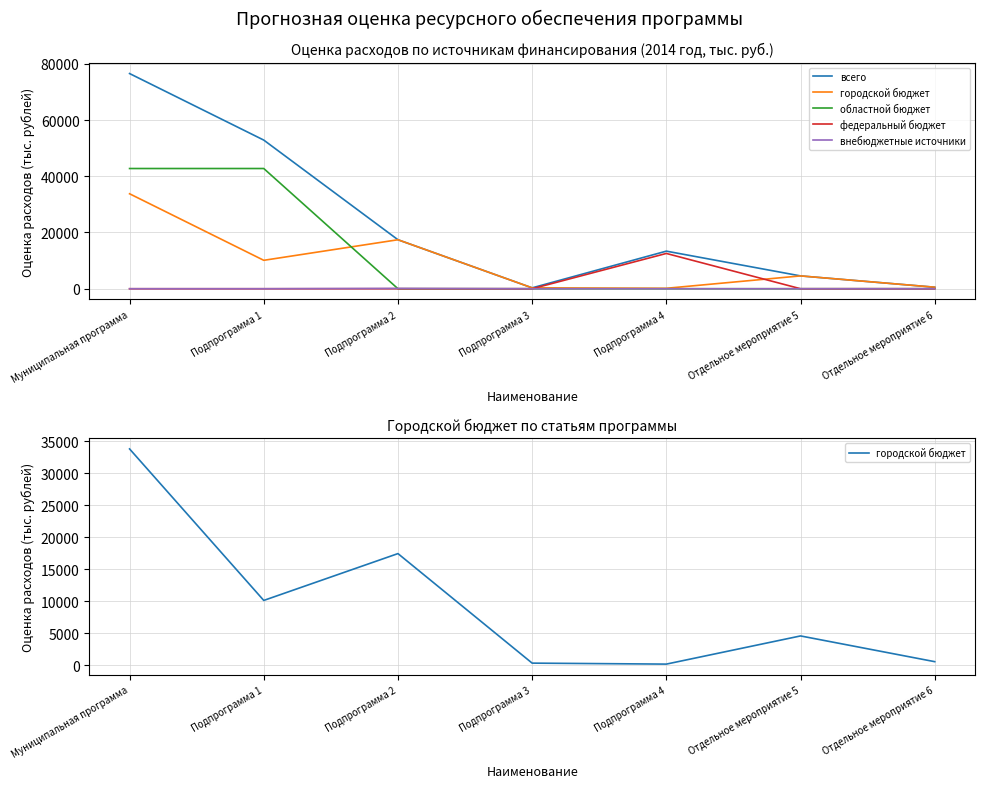

Which series changed the most between Подпрограмма 1 and Подпрограмма 3?

всего